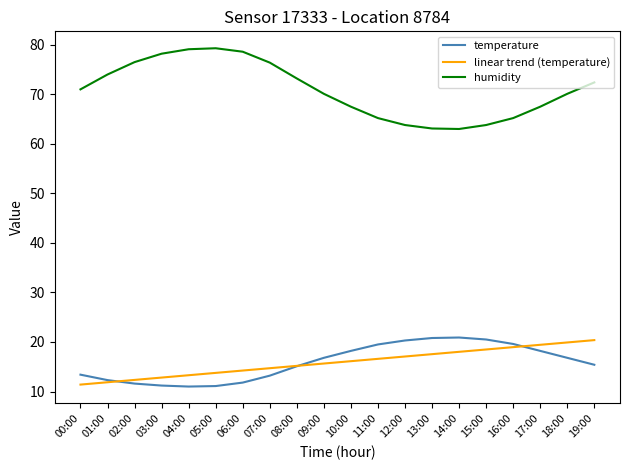

At 09:00, list the series in order from largest to smallest.

humidity, temperature, linear trend (temperature)